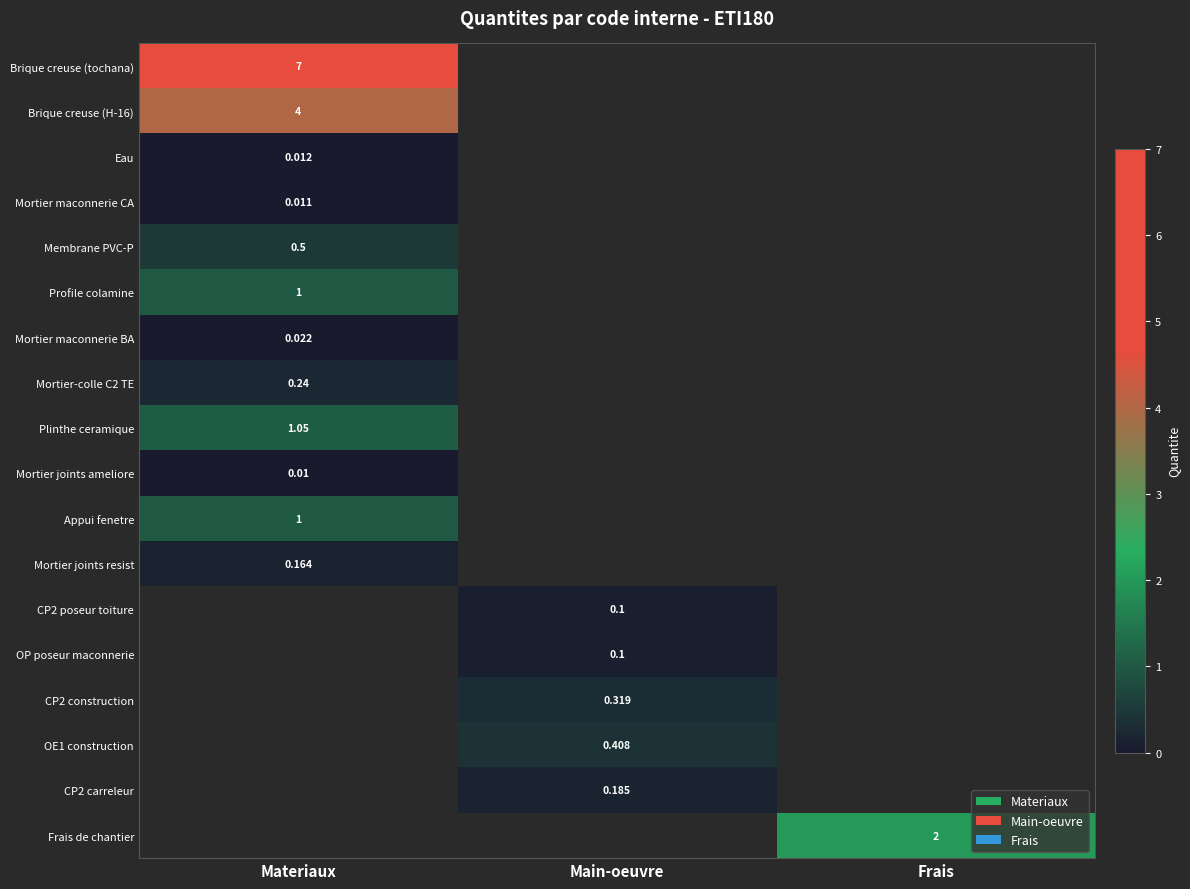

What is the maximum value shown in the chart?

7.0